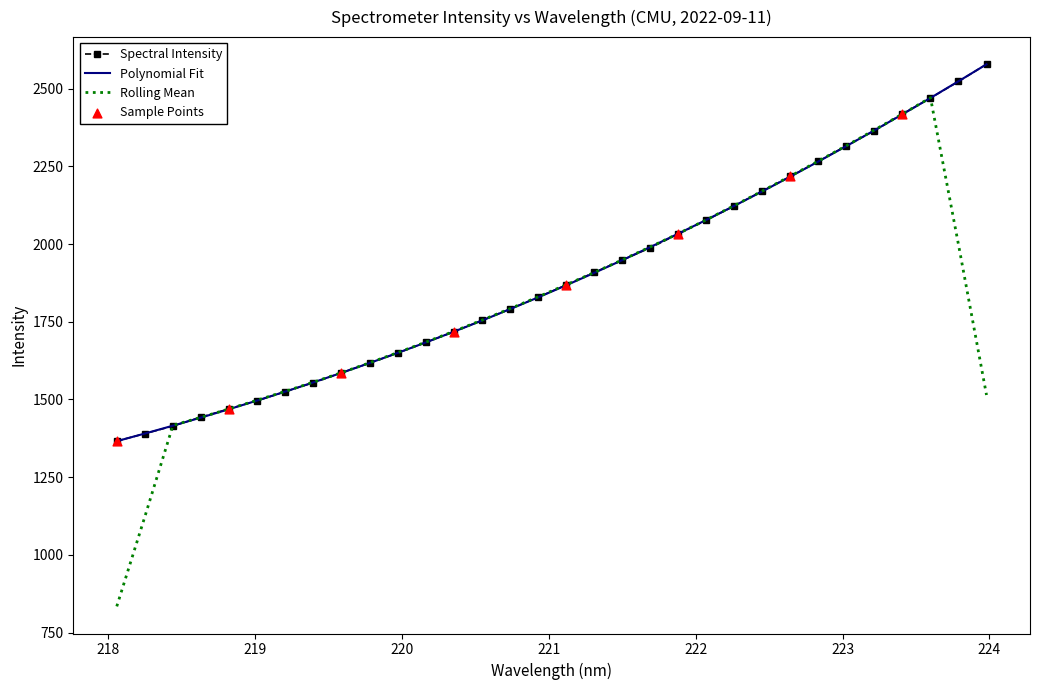

Which series has the largest range (max minus min)?

Rolling Mean